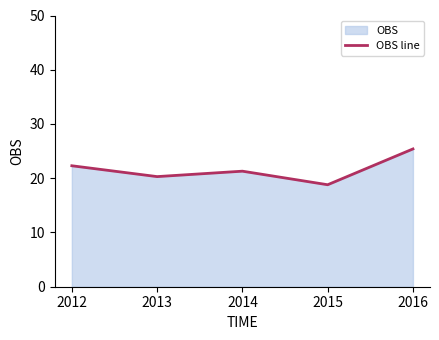

Reading left to right, what are all the values shown in this chart?

2012=22.3	2013=20.3	2014=21.3	2015=18.8	2016=25.4